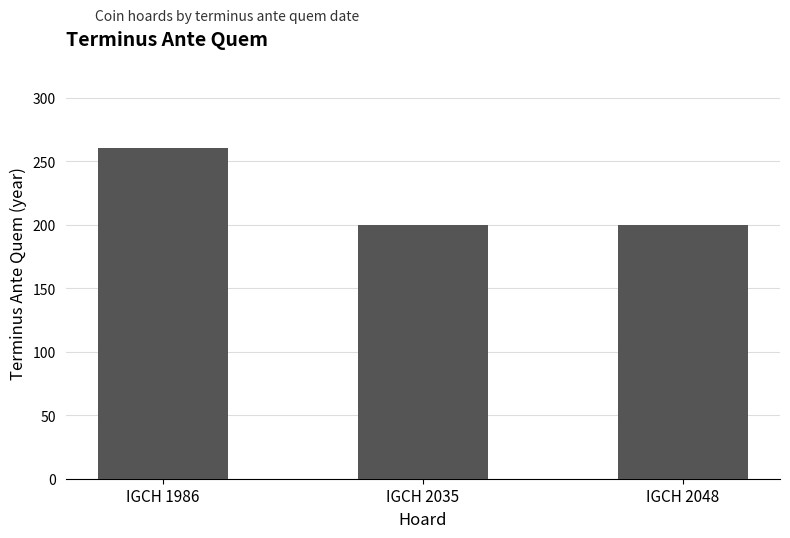

What is the difference between the maximum and minimum values?

60